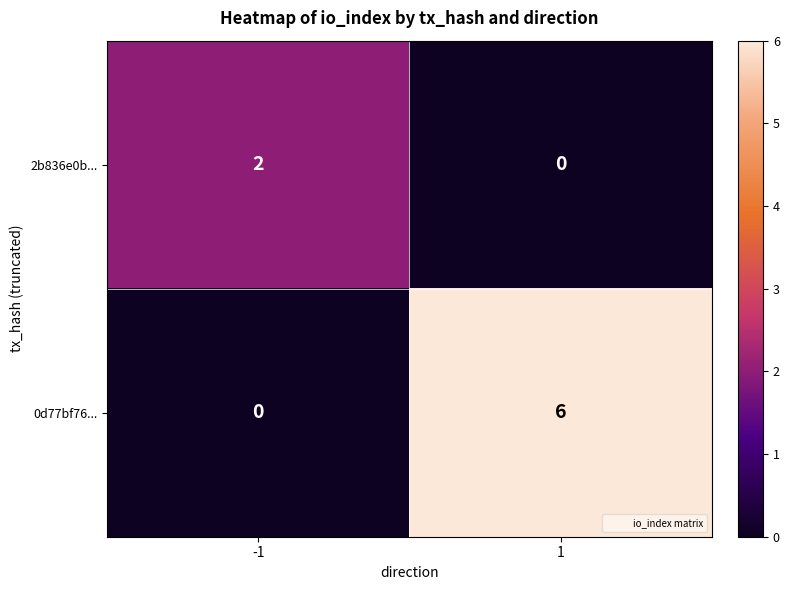

At 1, list the series in order from smallest to largest.

2b836e0b..., 0d77bf76...